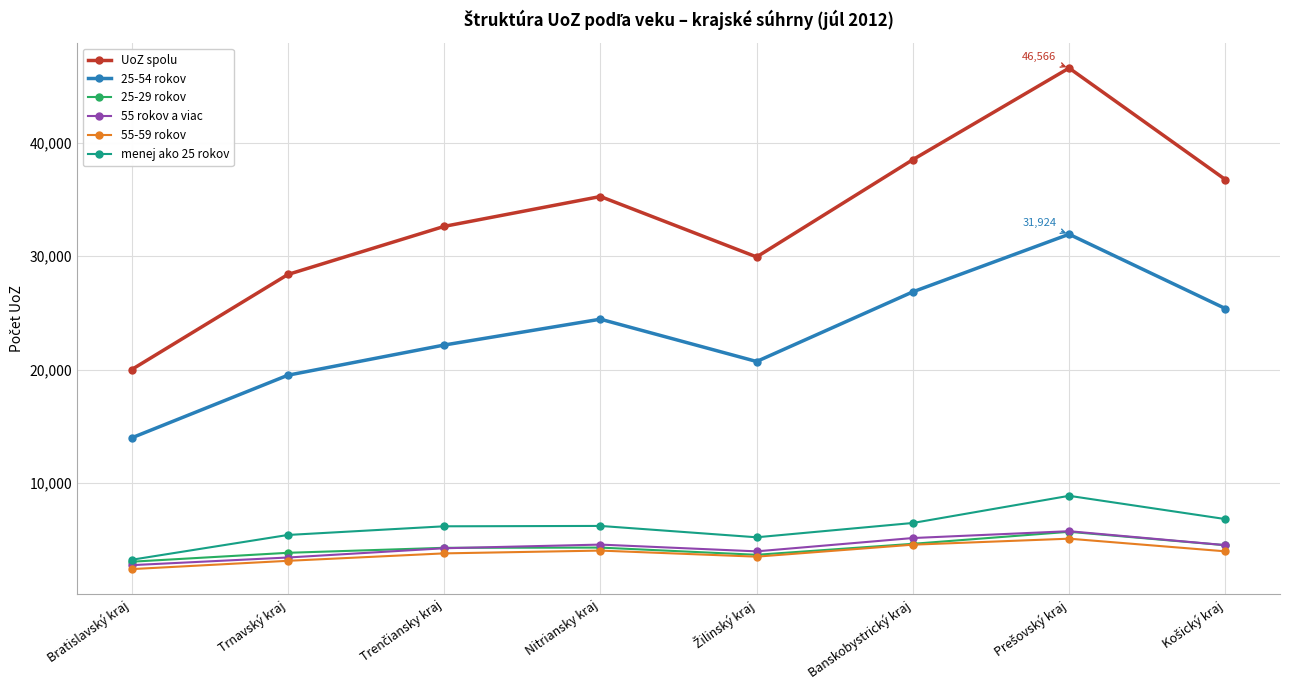

What is the sum of all 55 rokov a viac values?

34500